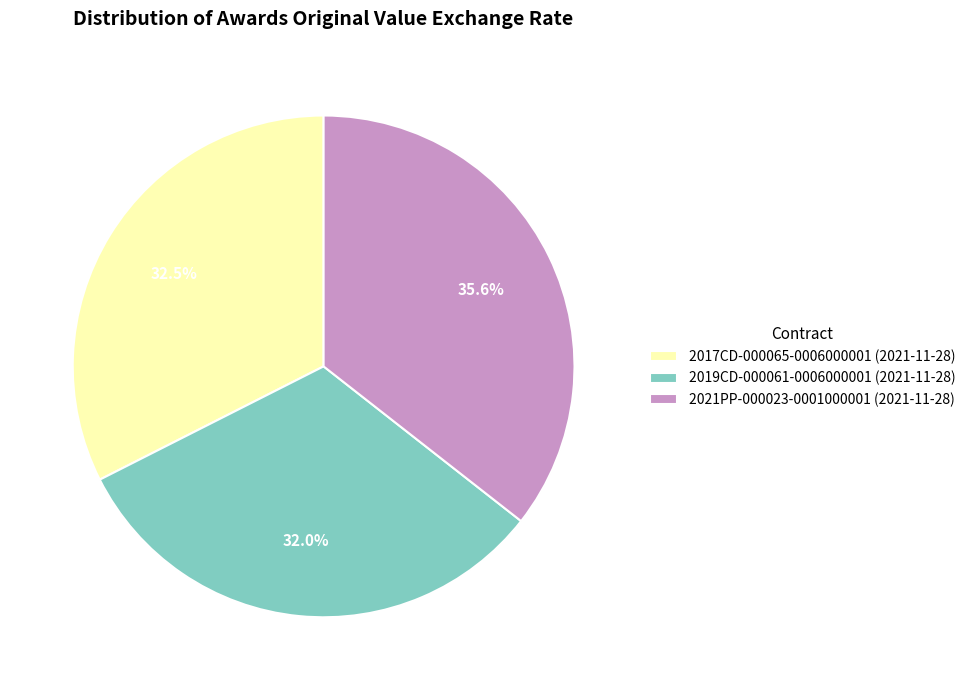

To the nearest percent, what is the average slice percentage?

33%